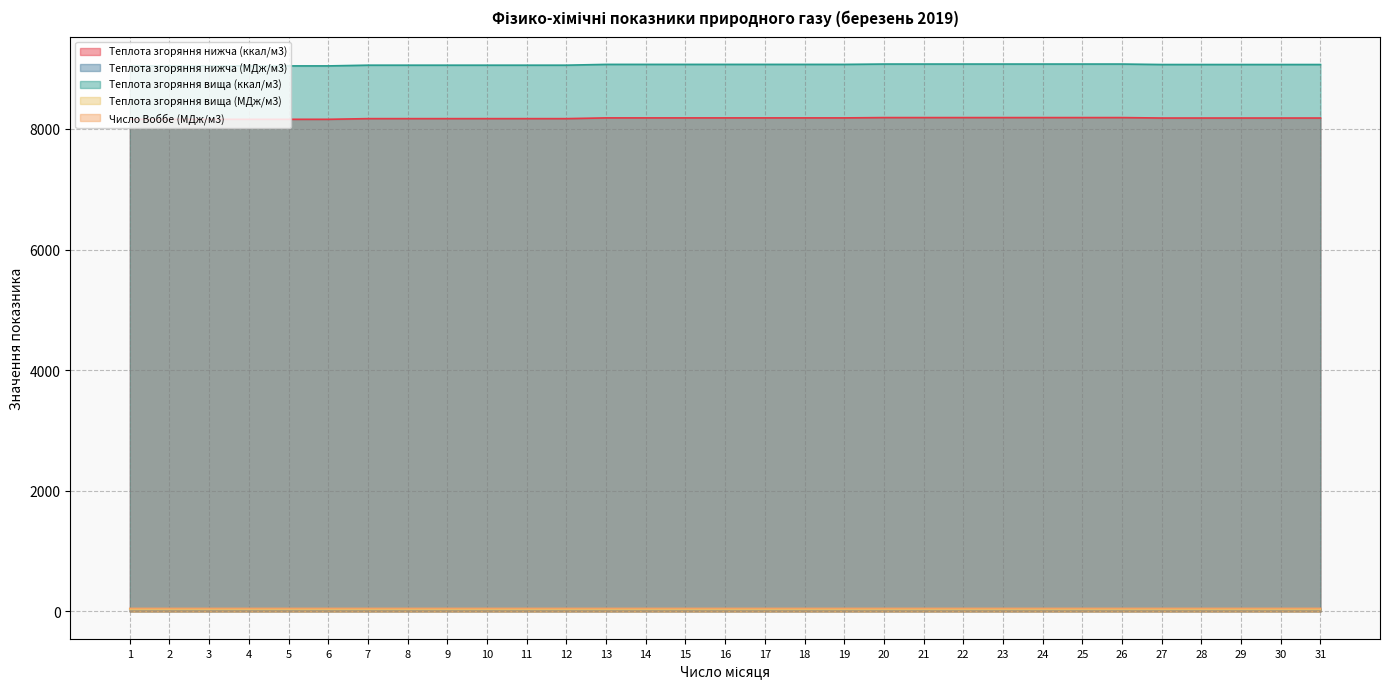

What is the total value across all series at 11?

17351.6